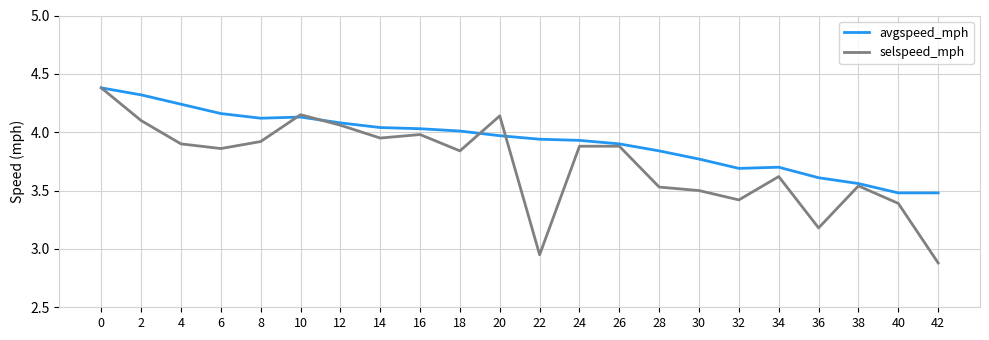

Where is the first local maximum for selspeed_mph?

10